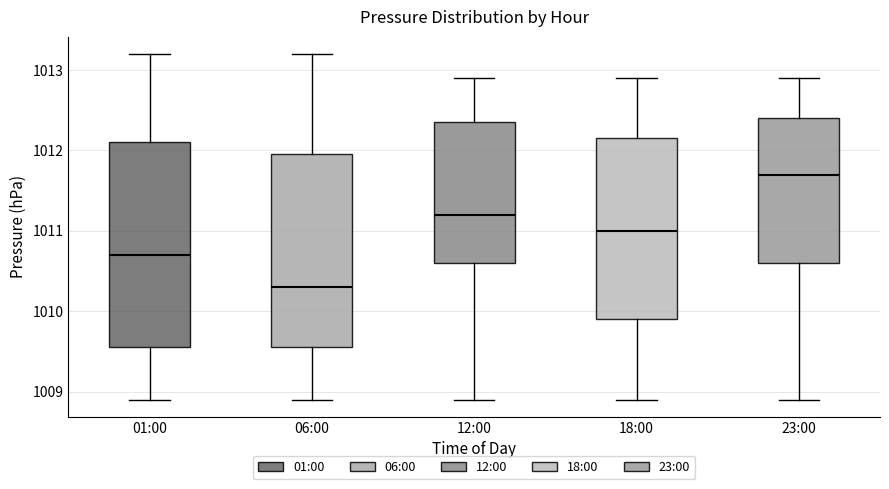

Which box's median line is the lowest?

06:00